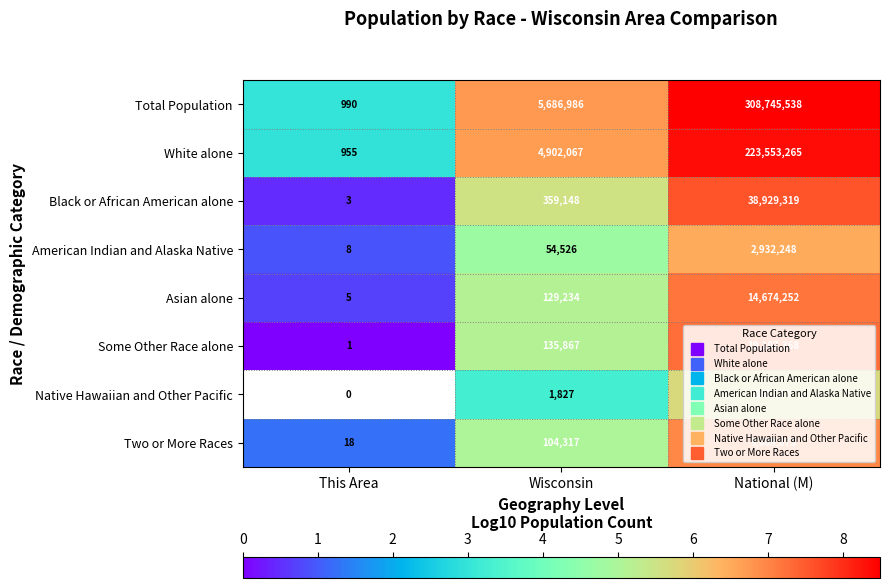

True or false: Some Other Race alone has a value of 2.5 at This Area.

False